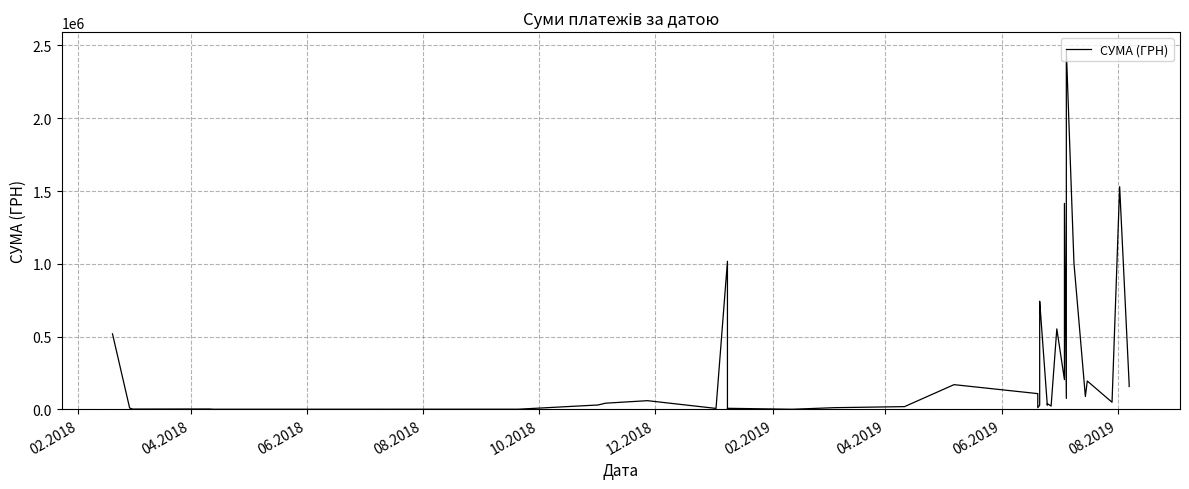

The chart shows a value of 779309.1 at 21. True or false?

False